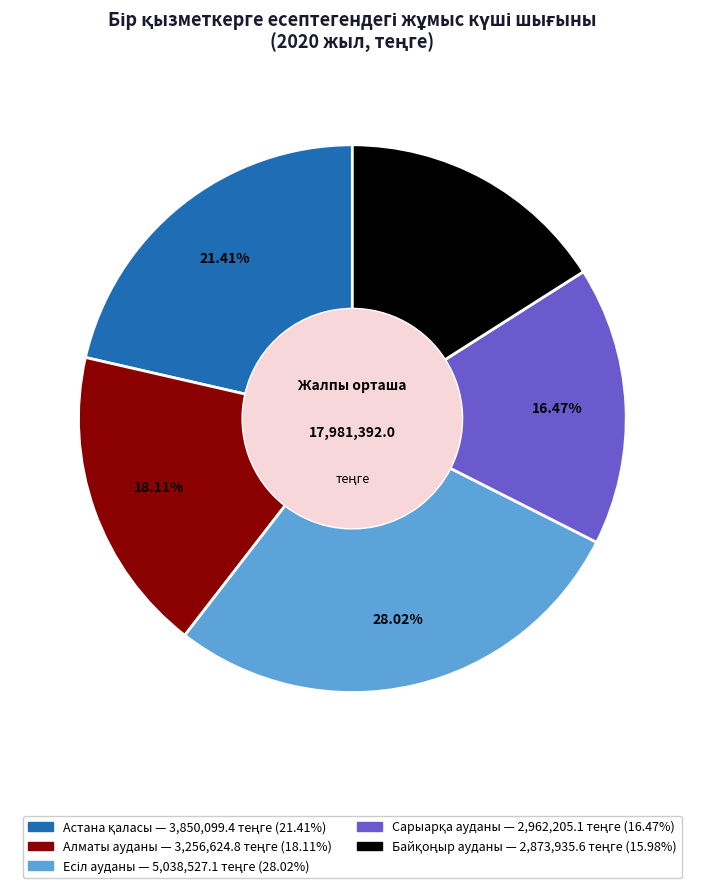

Is there any slice that represents more than half of the pie?

No